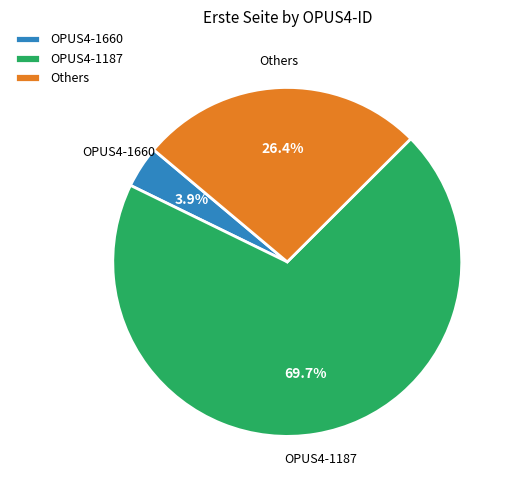

To the nearest percent, what is the average slice percentage?

33%